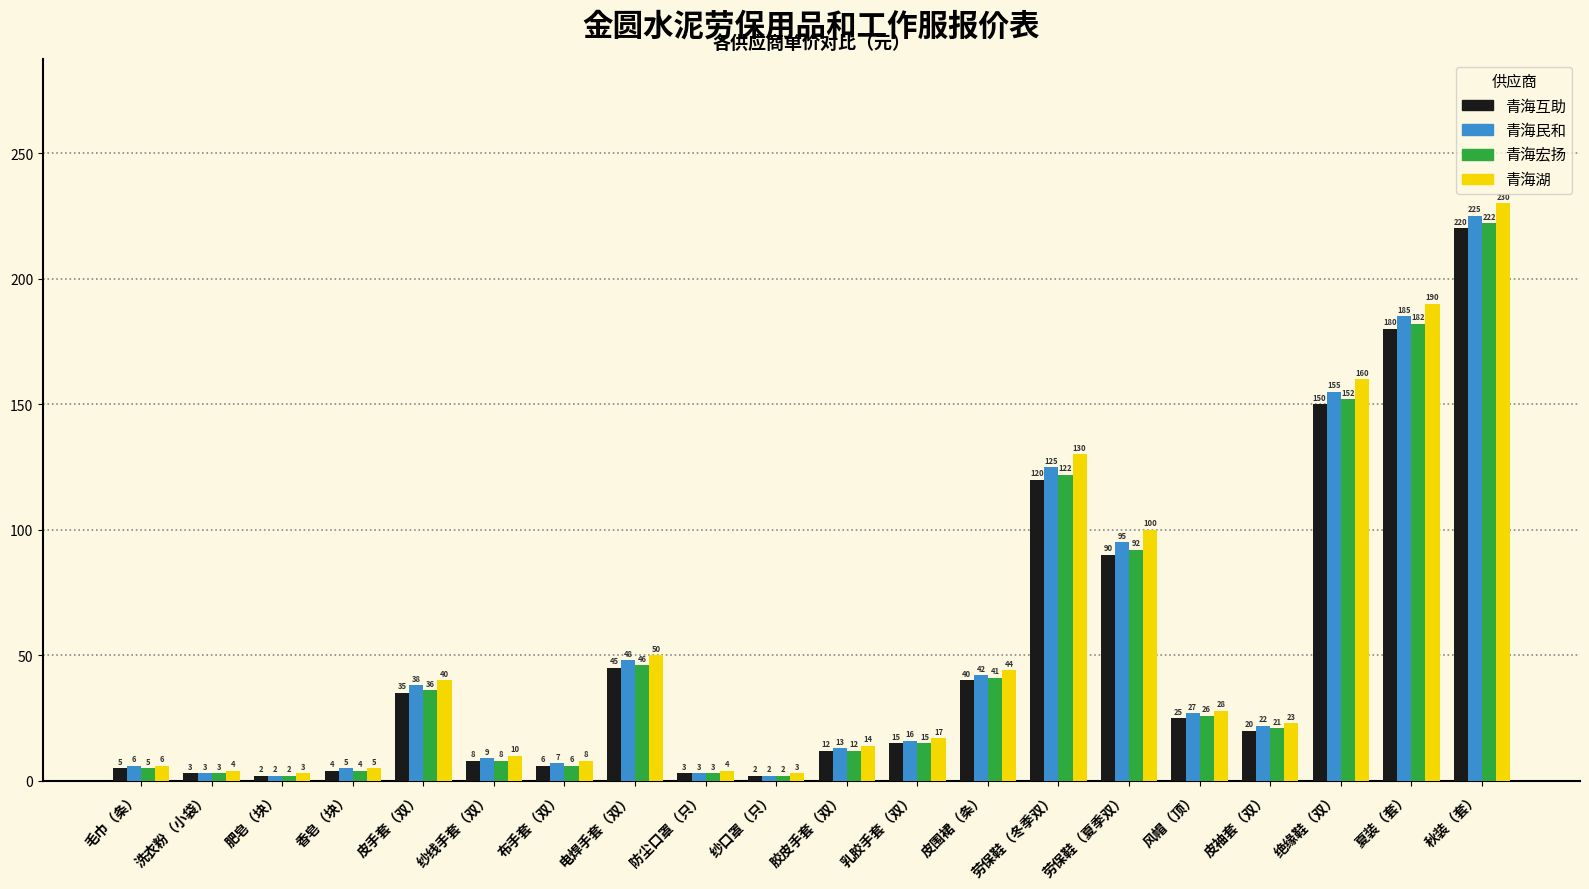

What is the highest value of the 青海互助 series?

220